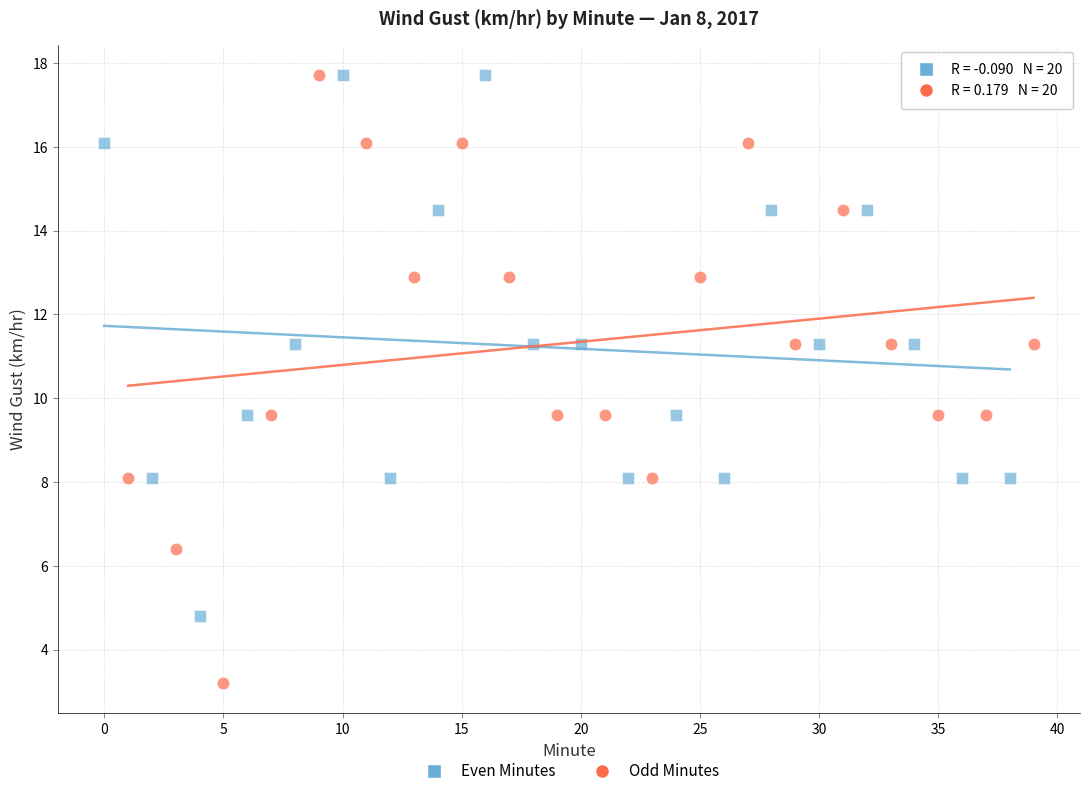

Which series reaches the minimum Y coordinate?

Odd Minutes